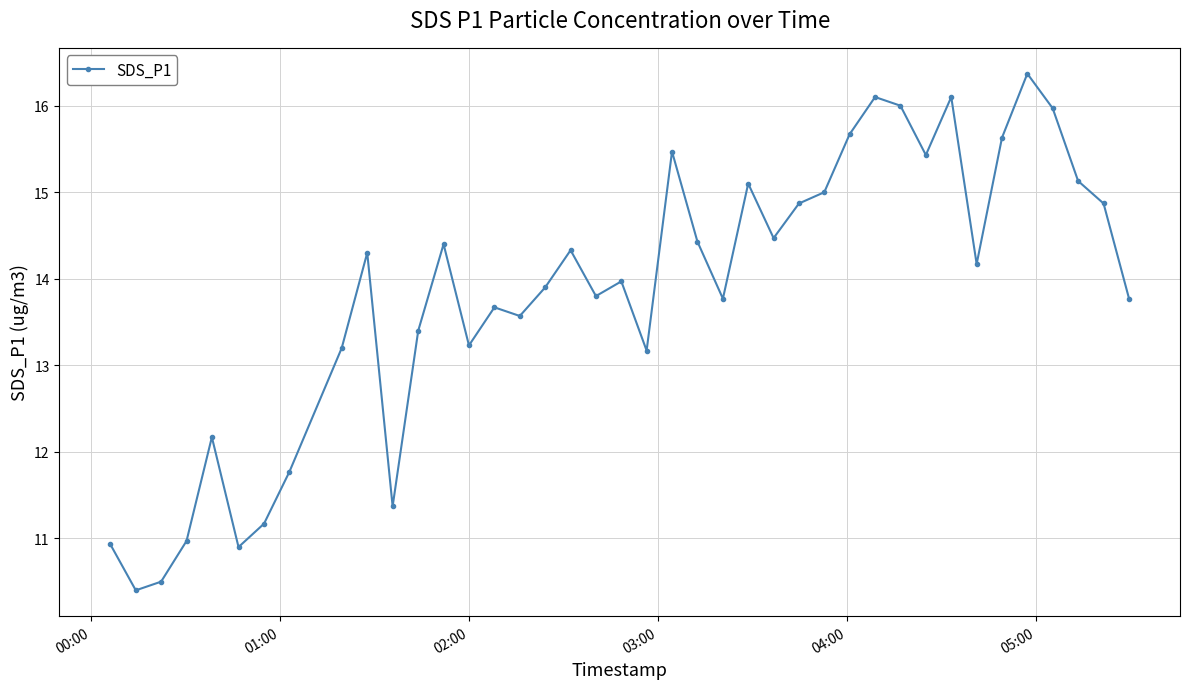

Does the chart display data point markers on the line(s)?

Yes